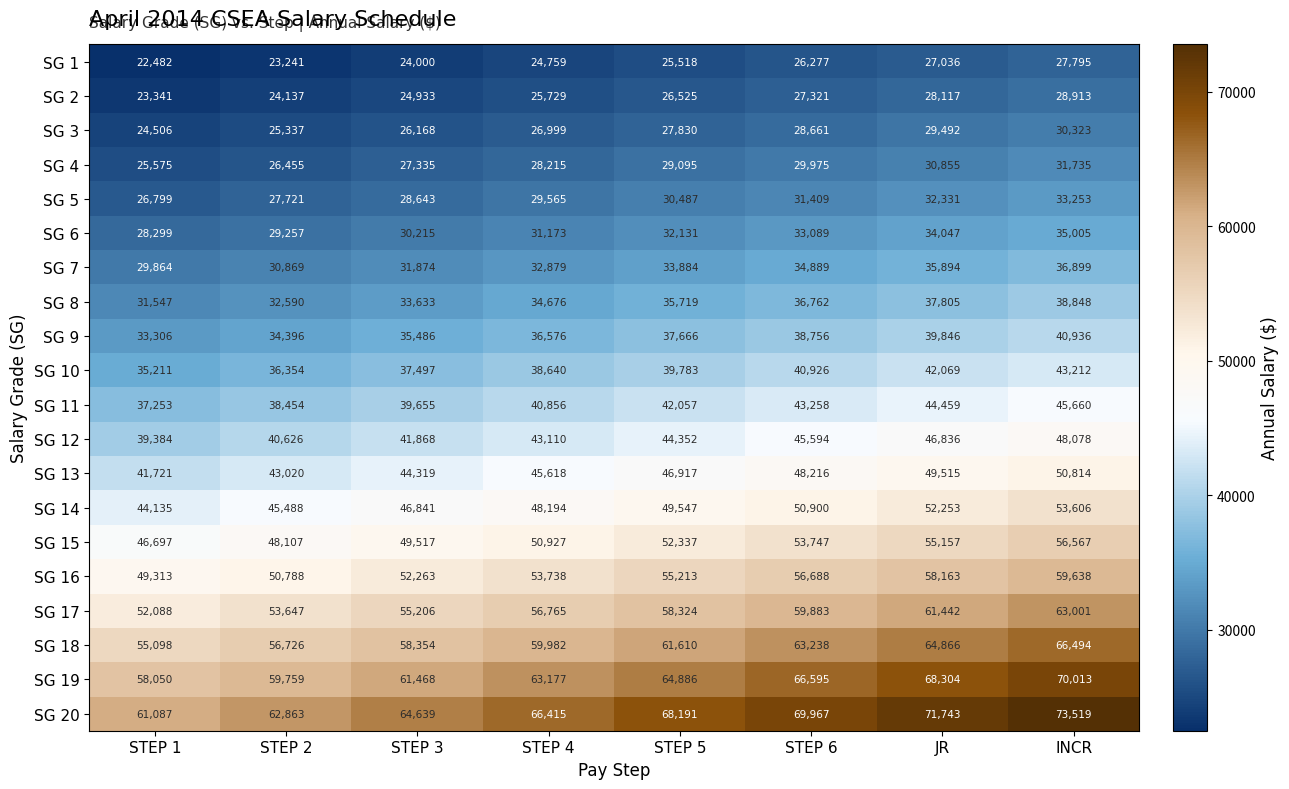

What is the difference between the second highest and second lowest values in the SG 5 series?

4610